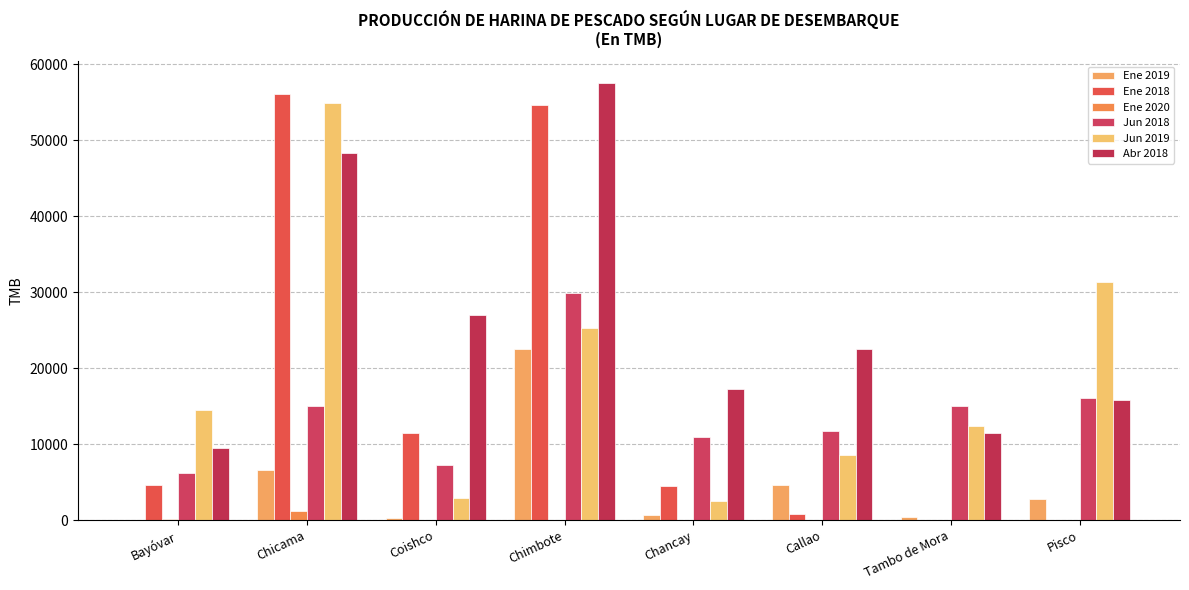

What is the label of the 4th bar from the right?

Chancay